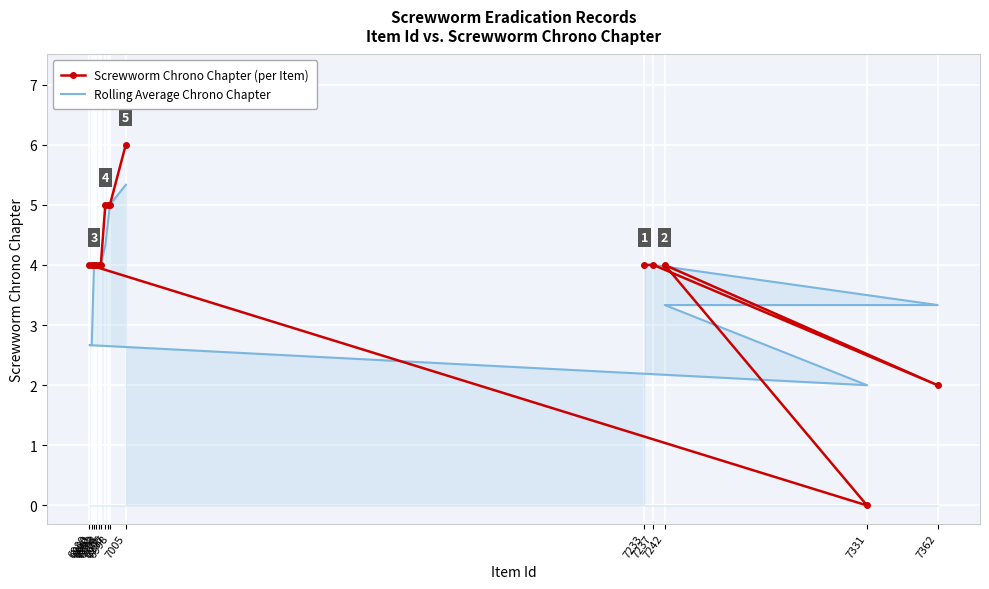

Which series changed the most between 6990 and 6998?

Rolling Average Chrono Chapter